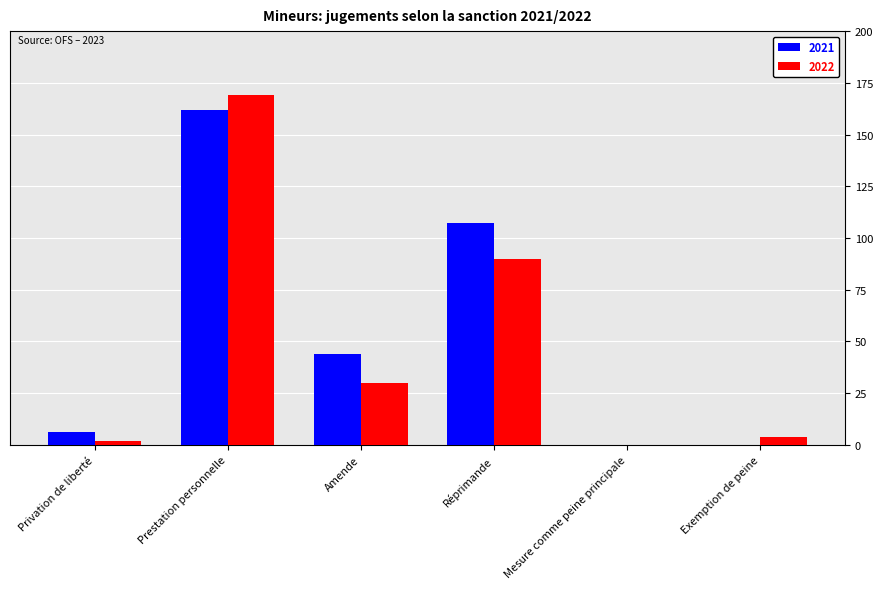

Which series has the widest spread of values?

2022